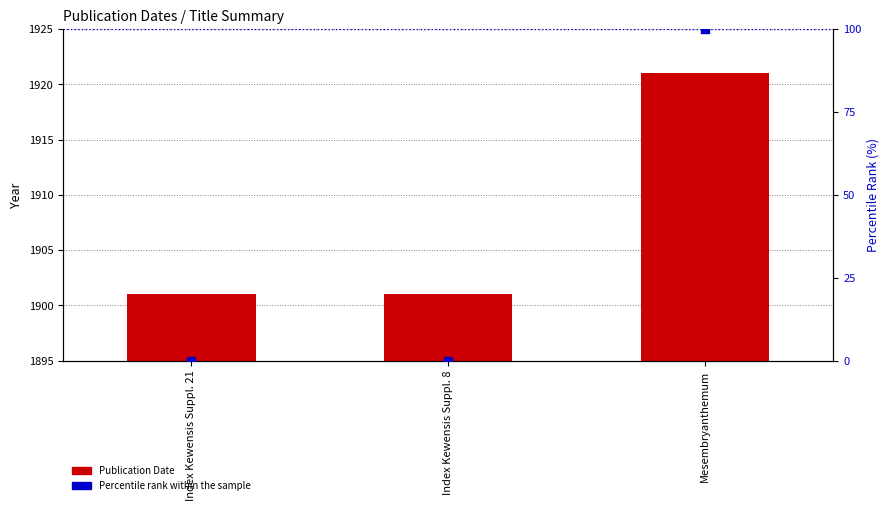

What are all the series names shown in the legend?

Publication Date, Percentile rank within the sample